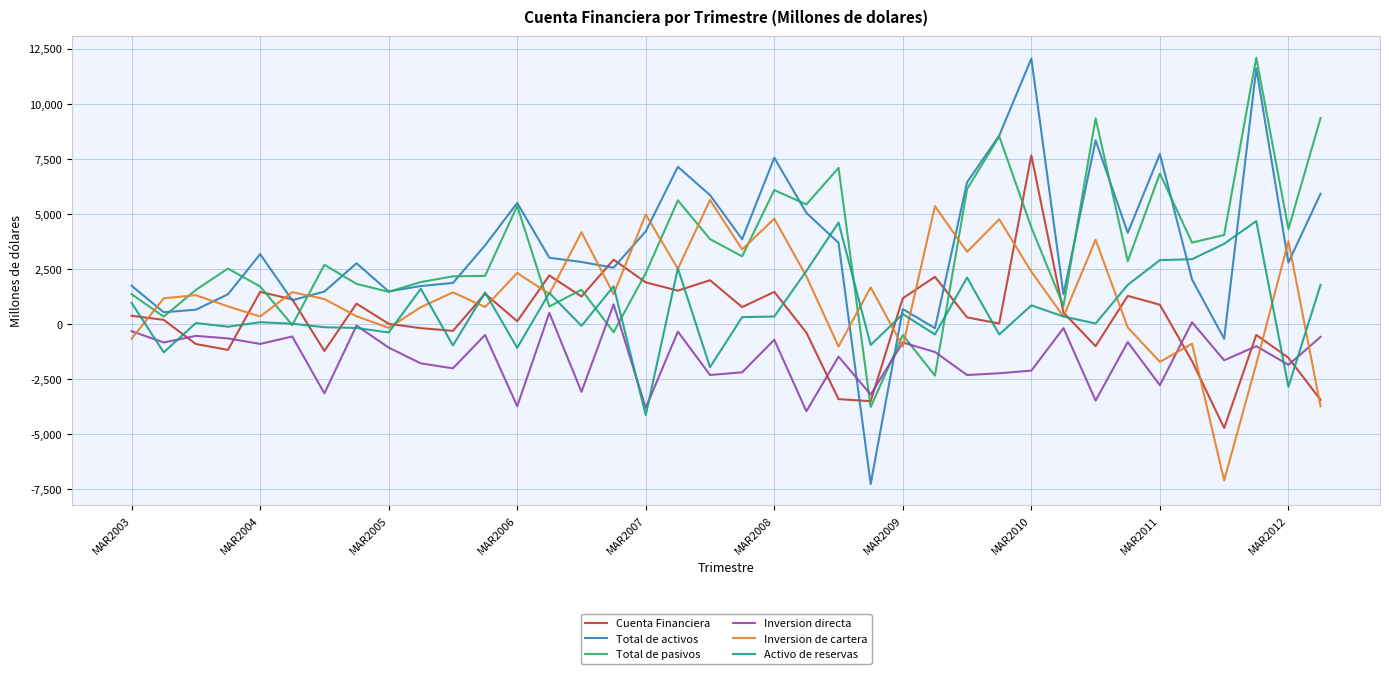

What is the maximum value for Inversion de cartera?

5640.3